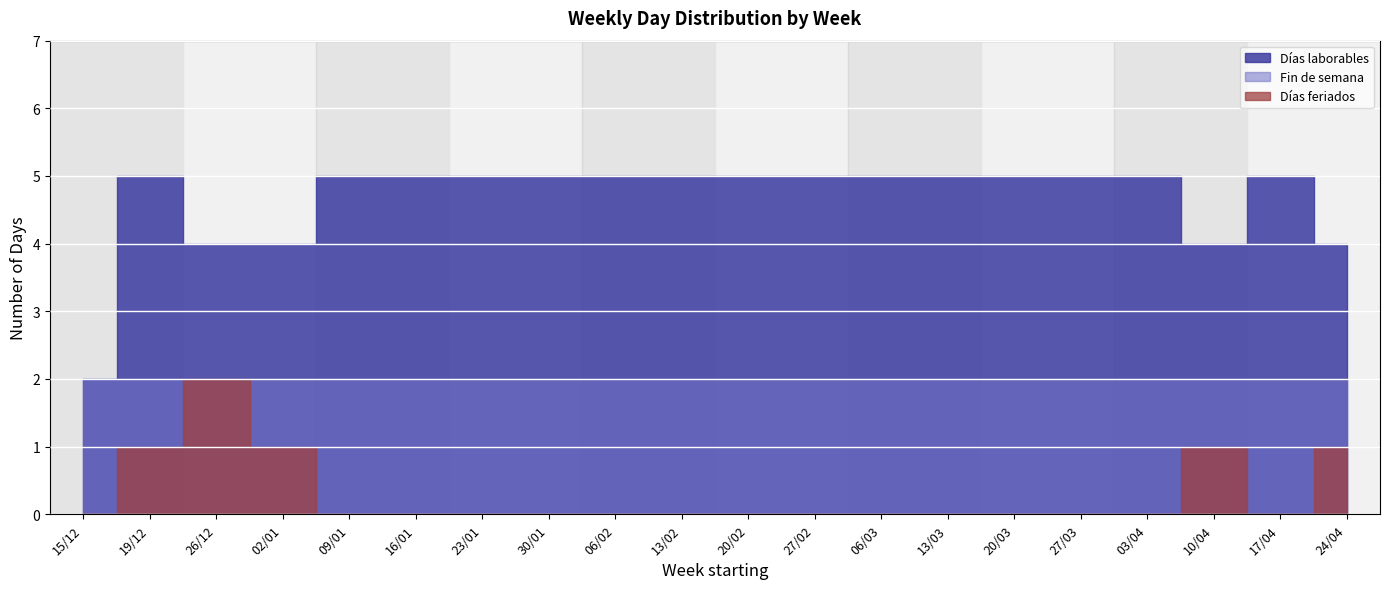

Reading left to right, extract all data points from this chart.

Días laborables: 2	5	4	4	5	5	5	5	5	5	5	5	5	5	5	5	5	4	5	4
Fin de semana: 2	2	2	2	2	2	2	2	2	2	2	2	2	2	2	2	2	2	2	2
Días feriados: 0	1	2	1	0	0	0	0	0	0	0	0	0	0	0	0	0	1	0	1